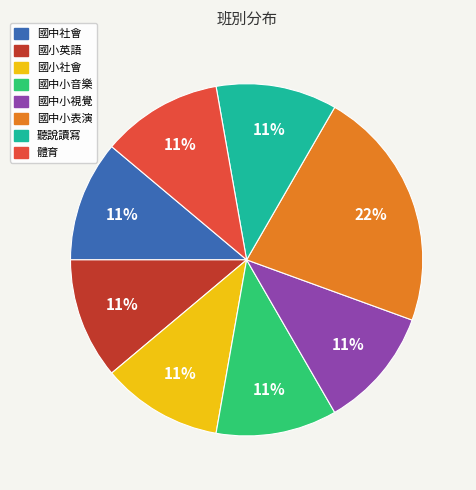

Which category has the biggest portion of the pie?

國中小表演